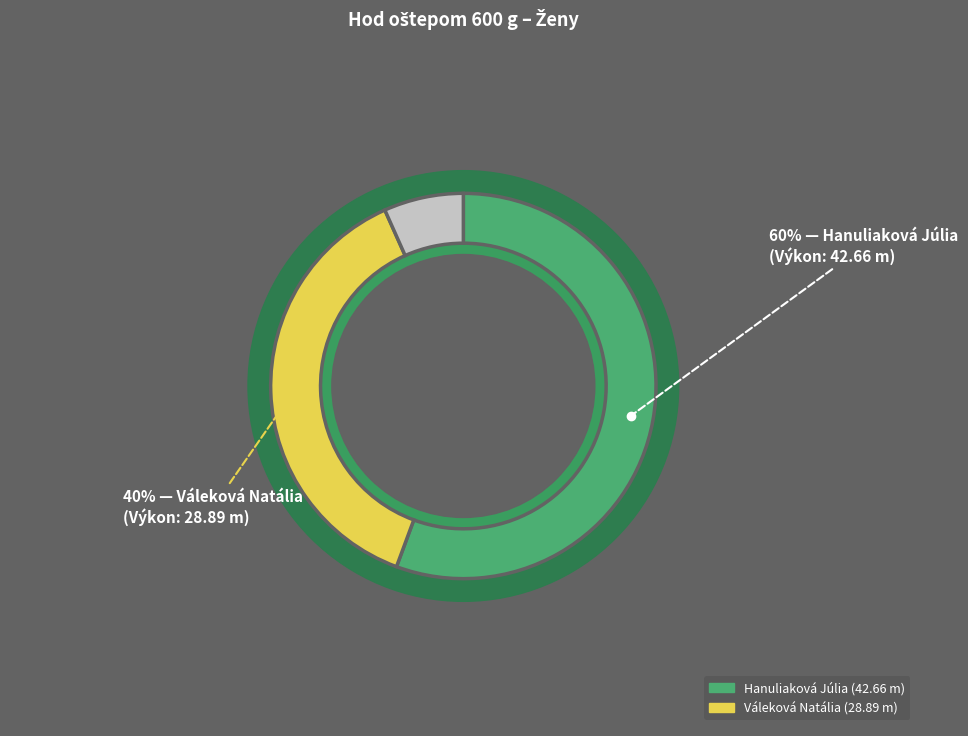

Does Hanuliaková Júlia account for over 50% of the chart?

Yes